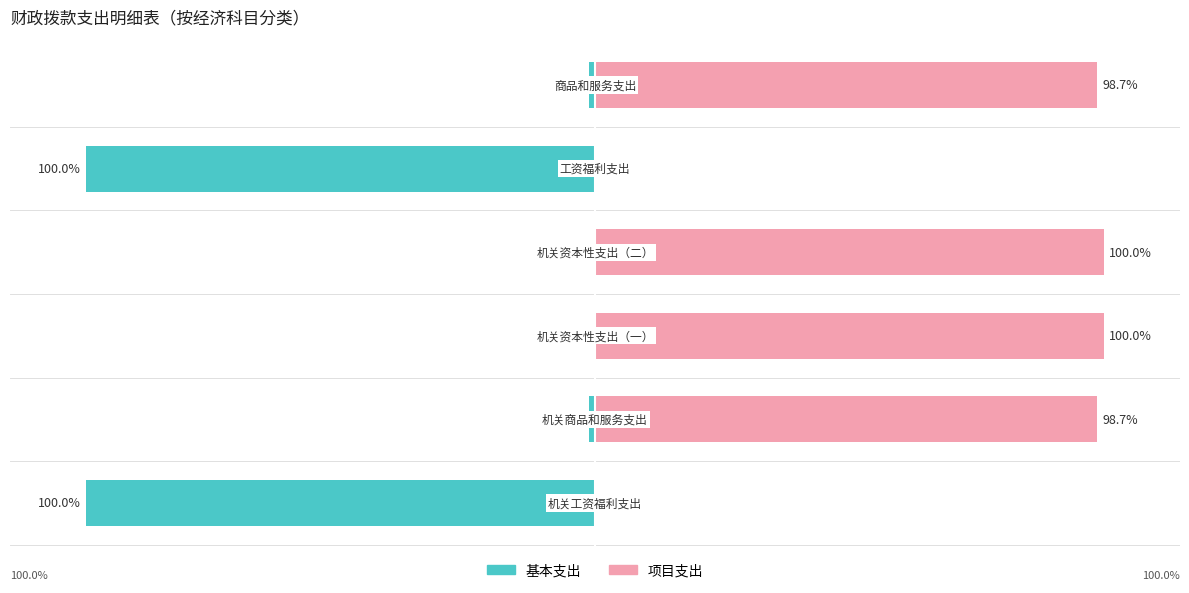

Is it true that 基本支出 equals -1.3 at 100?

True